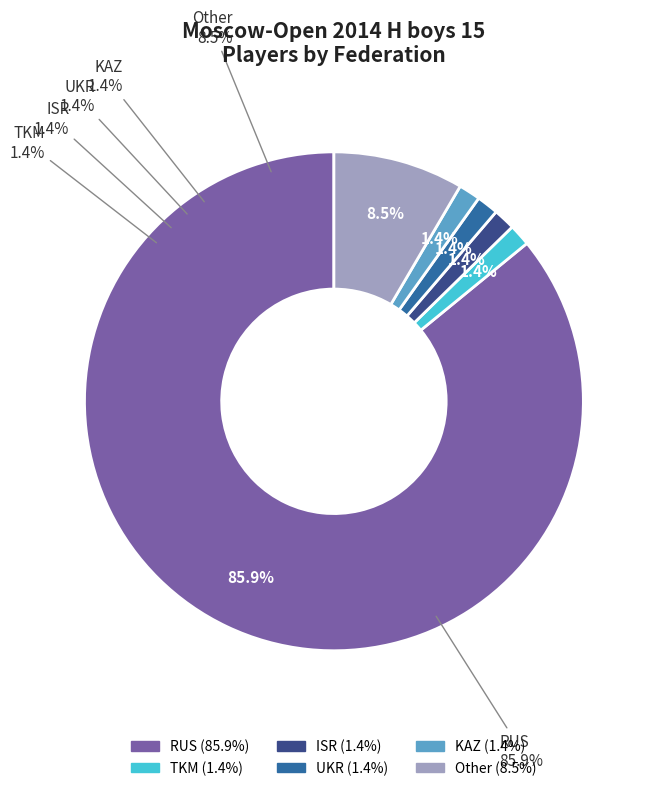

What is the change in value from RUS to Other?

-55